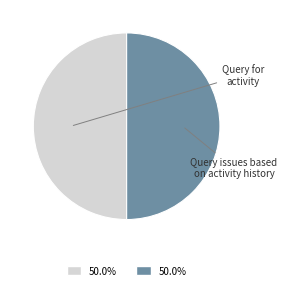

What is the ratio of the value at Query issues based on activity history to the value at Query for activity?

1.0